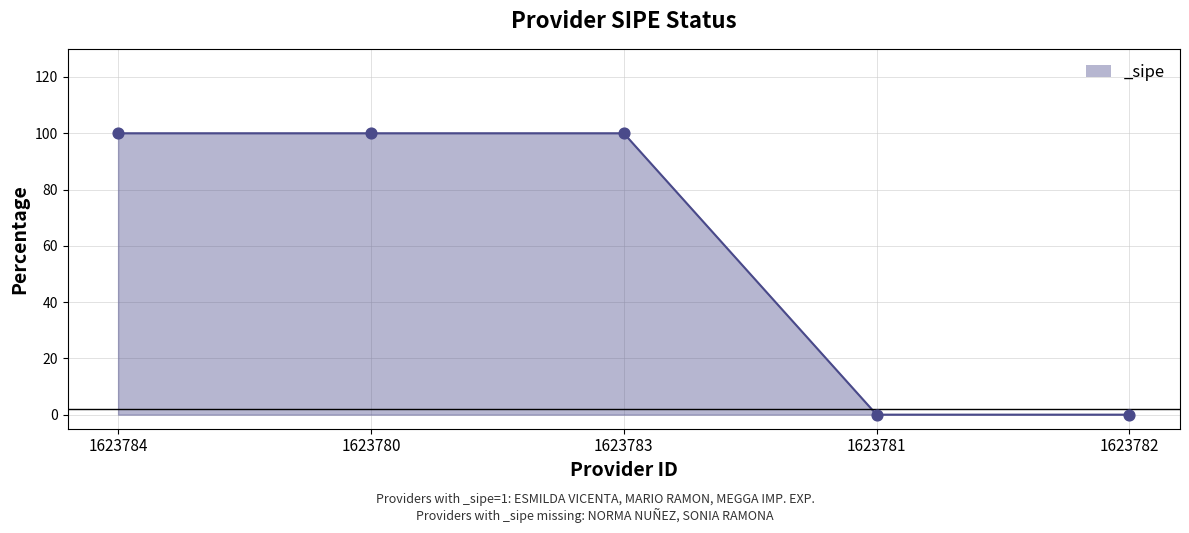

What is the change in value from 1623784 to 1623782?

-100